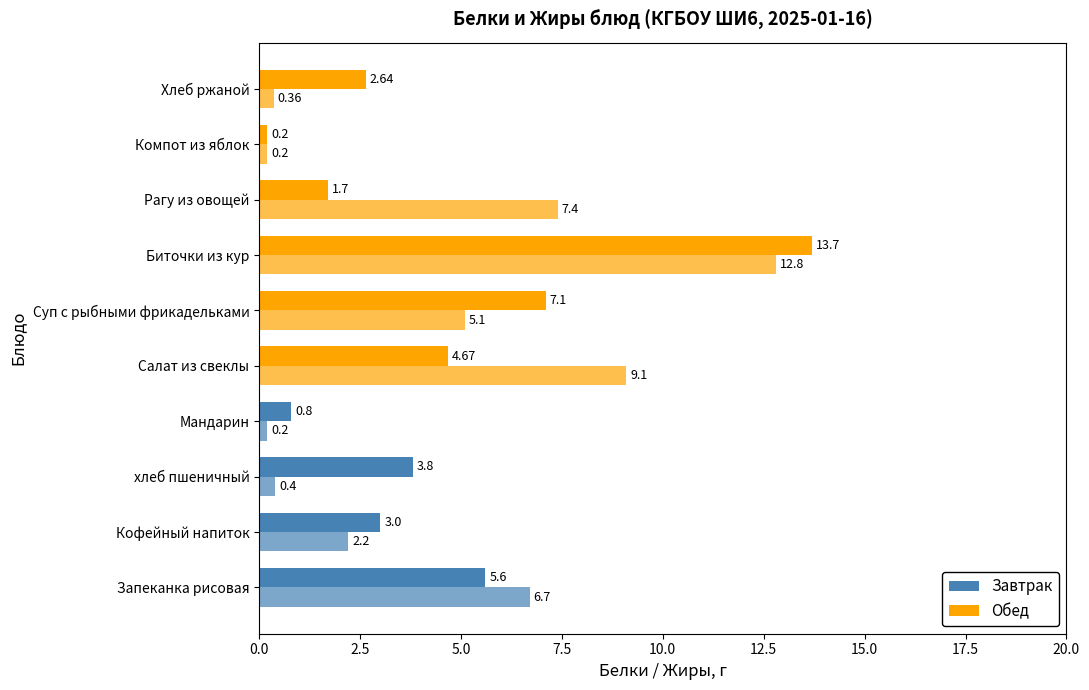

What is the greatest value displayed?

13.7